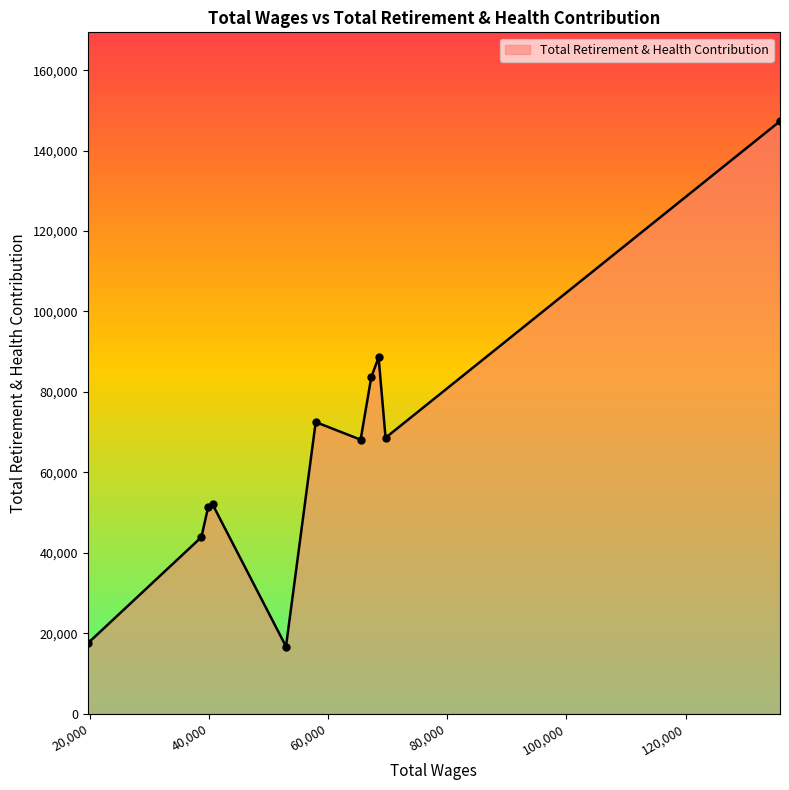

What is the greatest value displayed?

147304